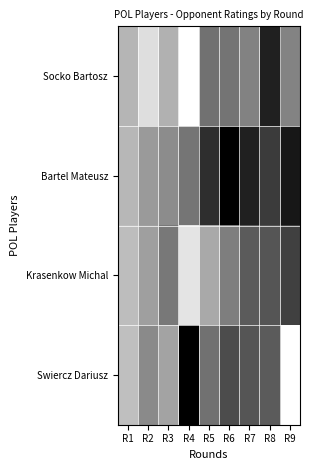

Which series changed the most between R5 and R7?

Krasenkow Michal